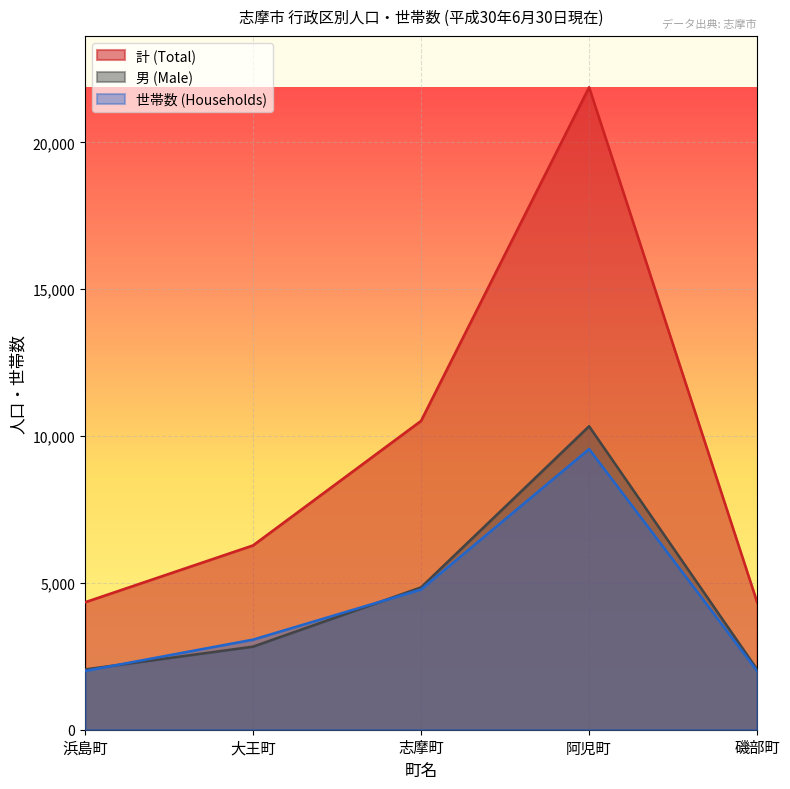

What is the sum of all 男 (Male) values?

22114